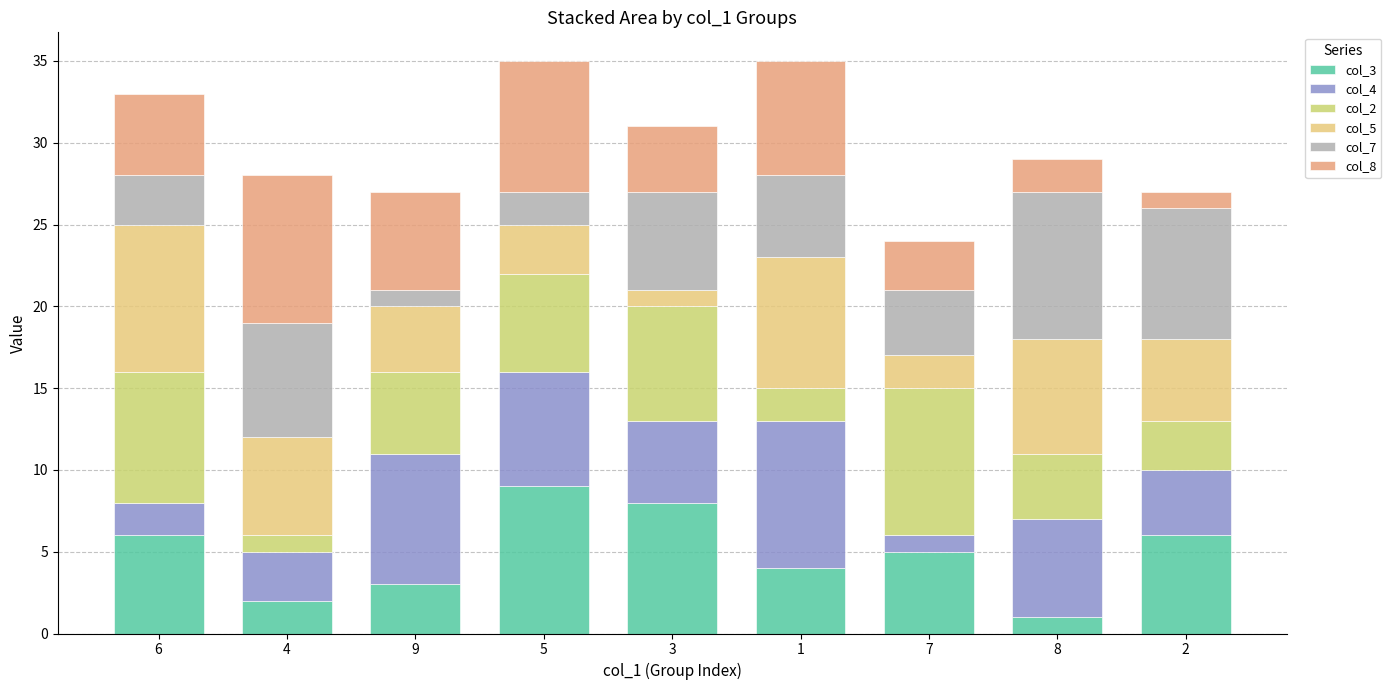

What are all the series names shown in the legend?

col_3, col_4, col_2, col_5, col_7, col_8